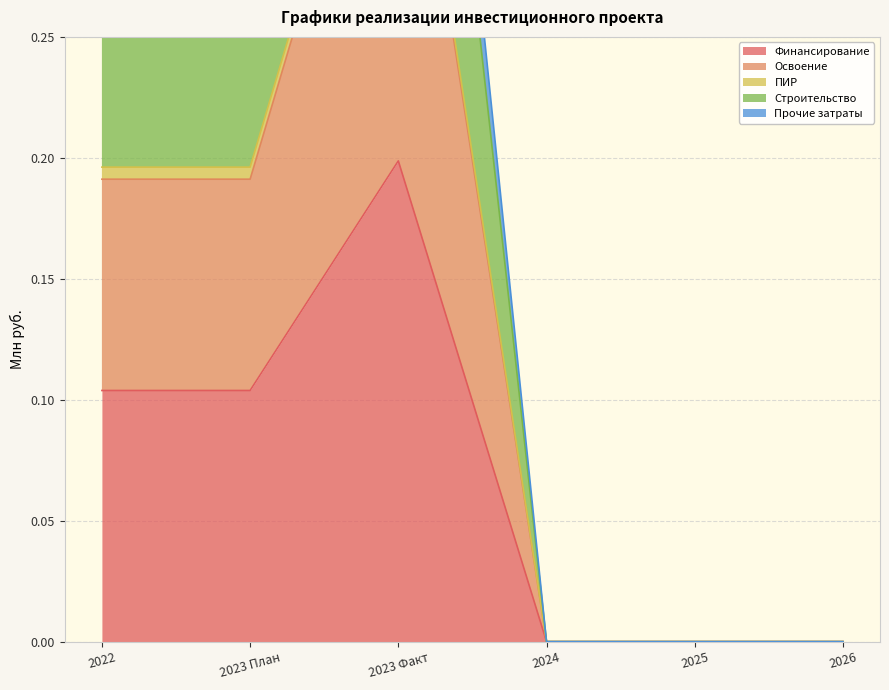

How many values in Строительство are above zero?

3